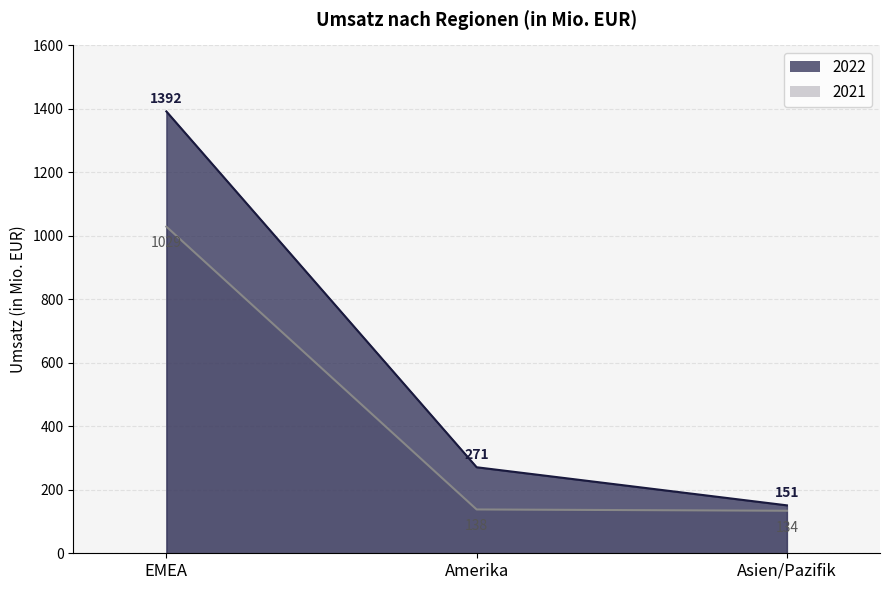

What is the average value of the 2021 series?

434